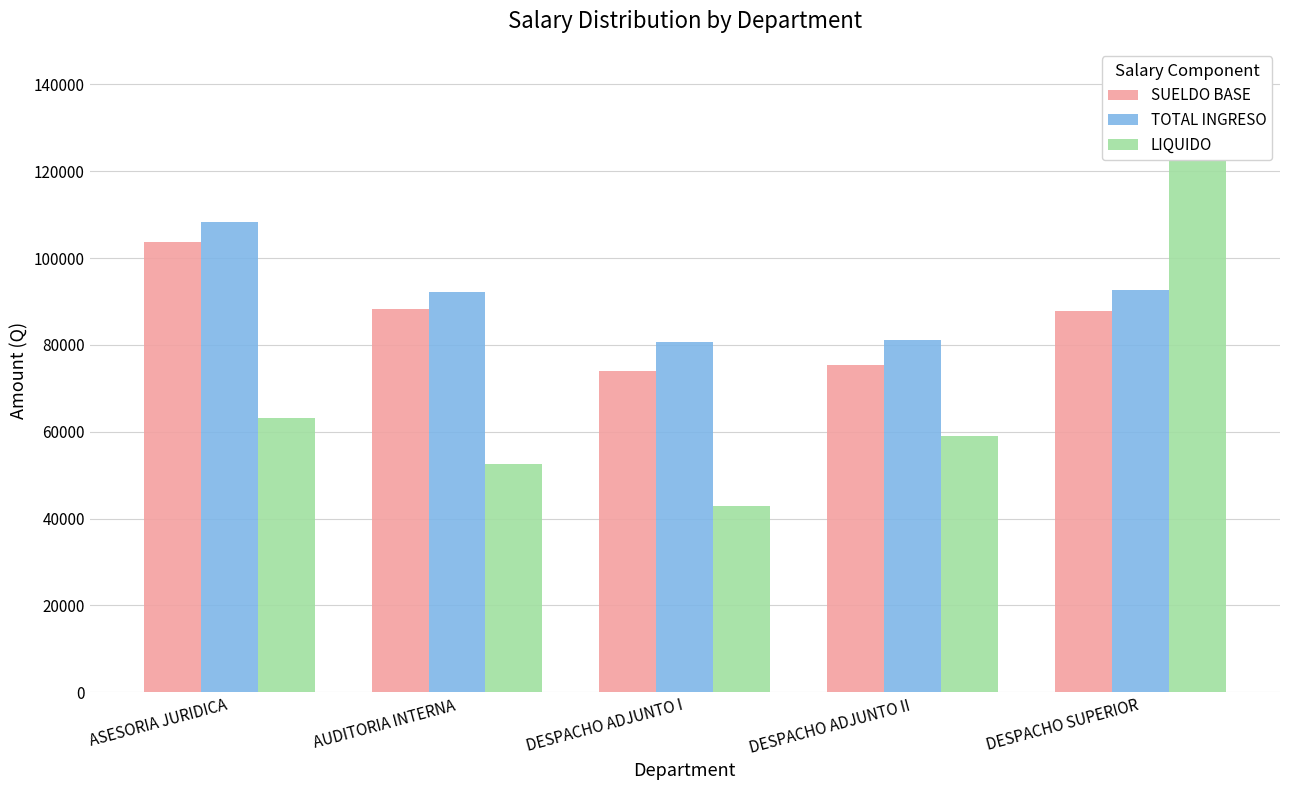

What is the difference between the second highest and minimum values in the LIQUIDO series?

20250.7